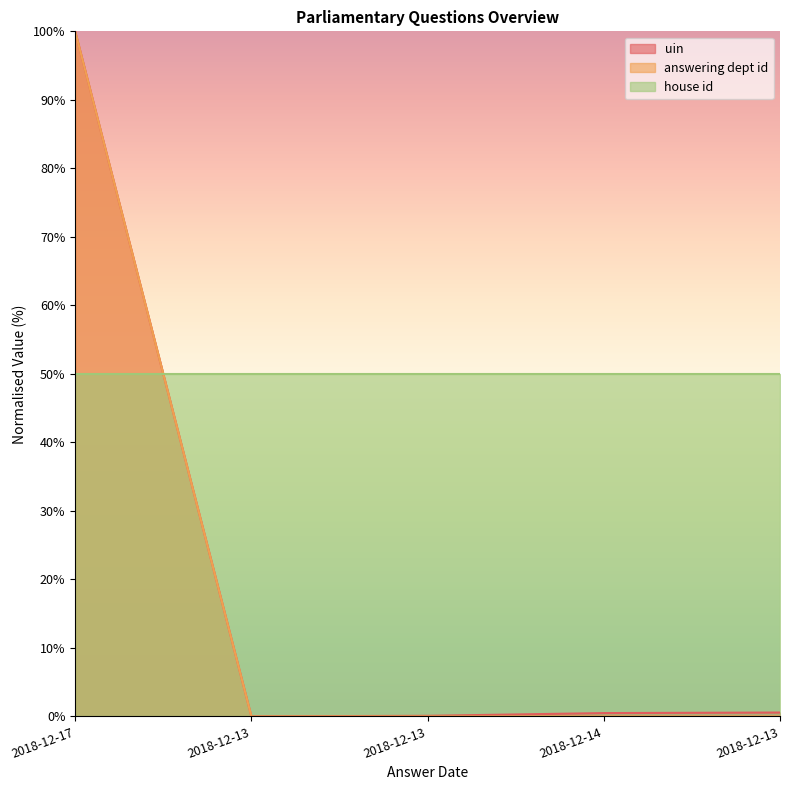

The answering dept id series shows 0.0 at 2018-12-13. True or false?

True